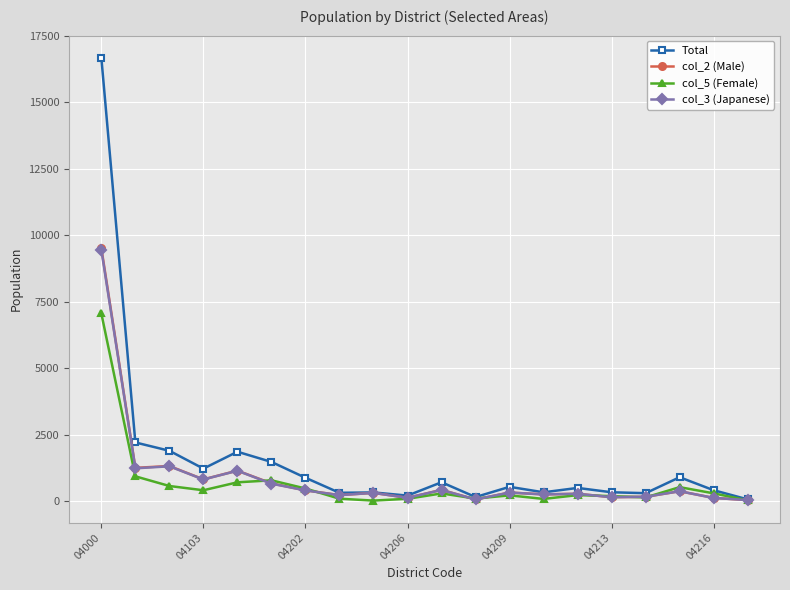

What is the greatest value displayed?

16681